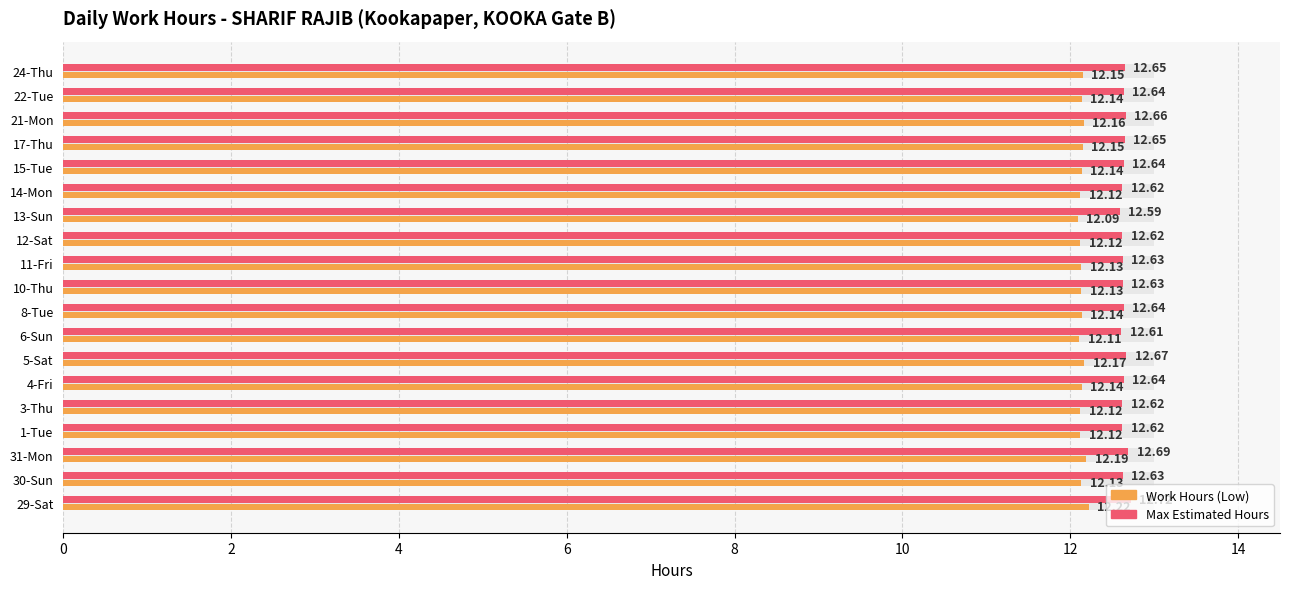

Which series has the widest spread of values?

Work Hours (Low)